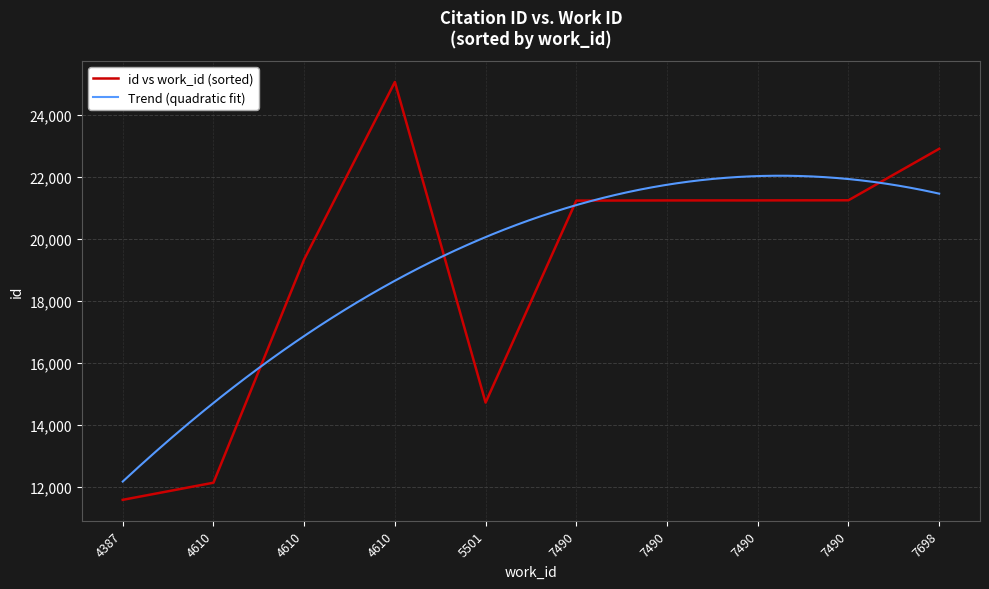

What is the change in value from 7490 to 7490?

+7